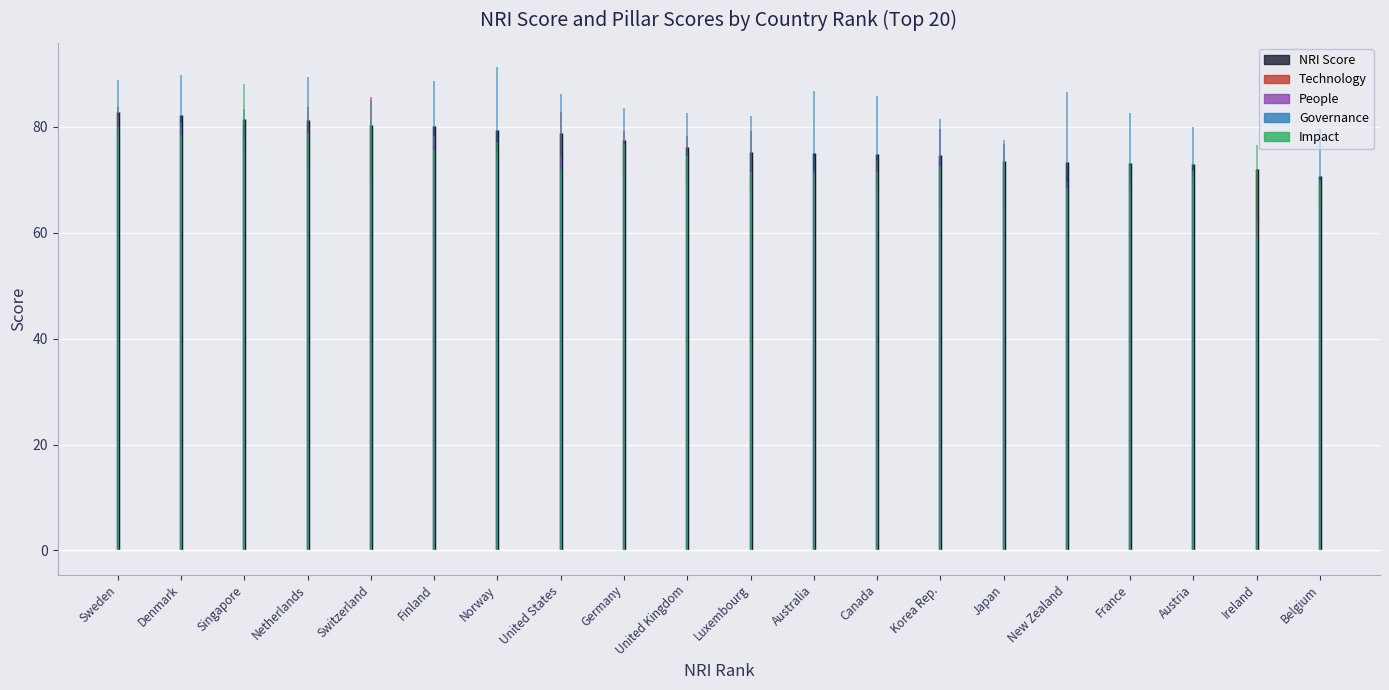

At Austria, list the series in order from largest to smallest.

Governance, NRI Score, Impact, Technology, People